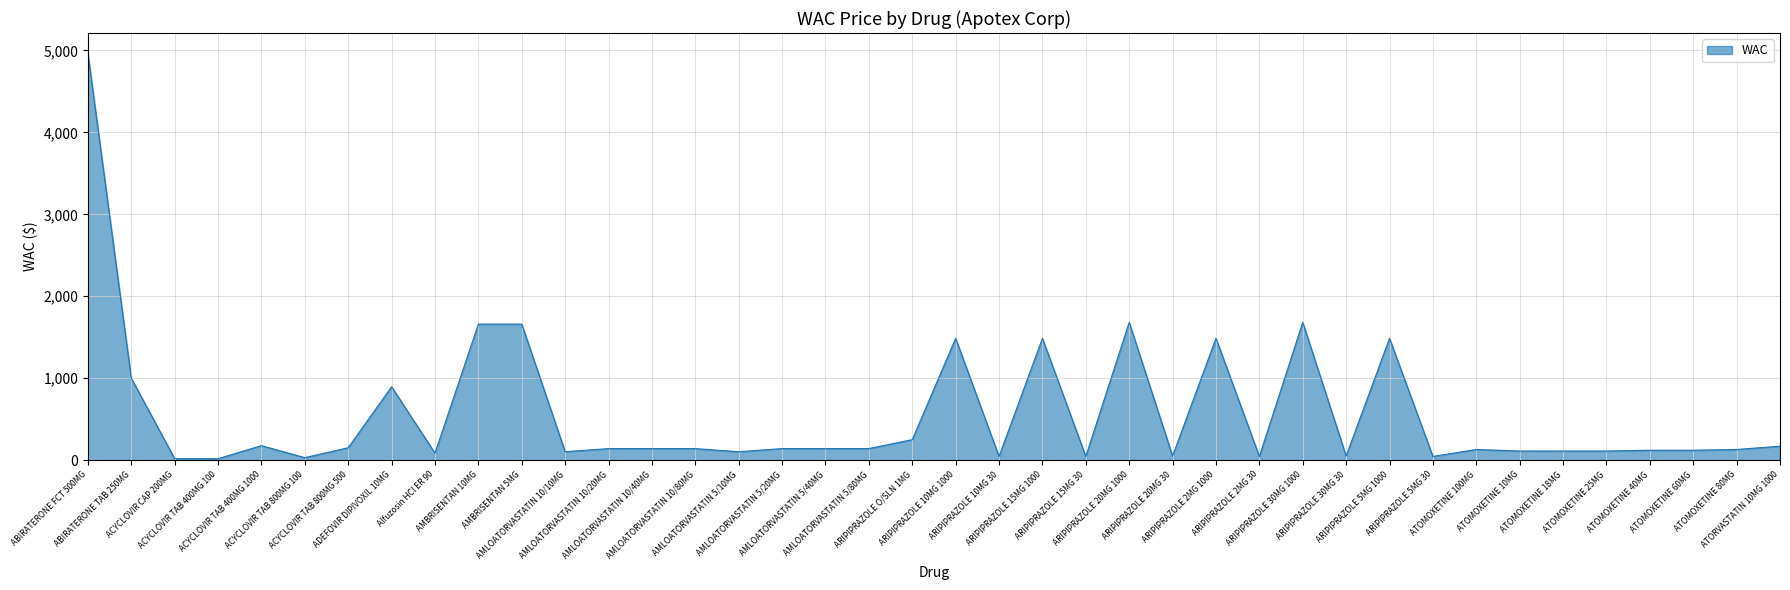

What is the greatest value displayed?

4964.5